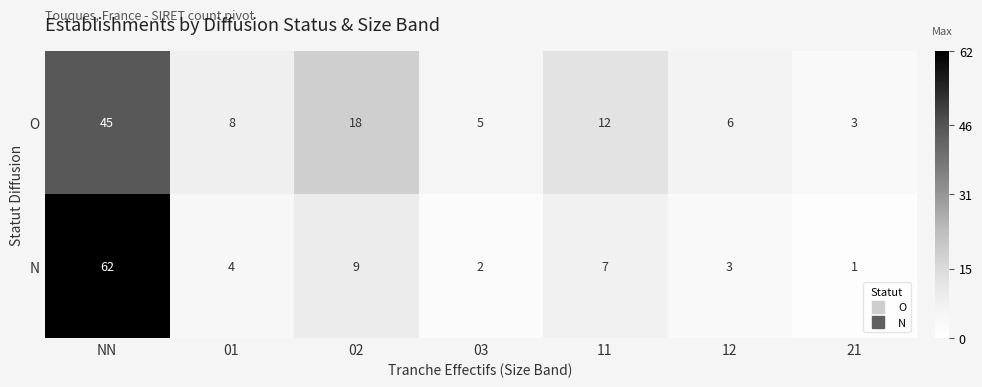

At which category is the sum across all series the highest?

NN